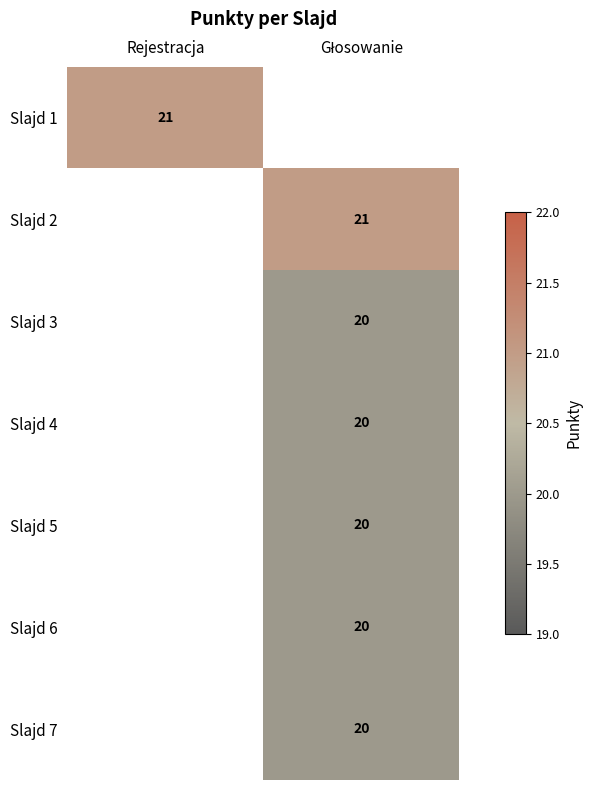

Is it true that Slajd 1 equals 28 at Rejestracja?

False